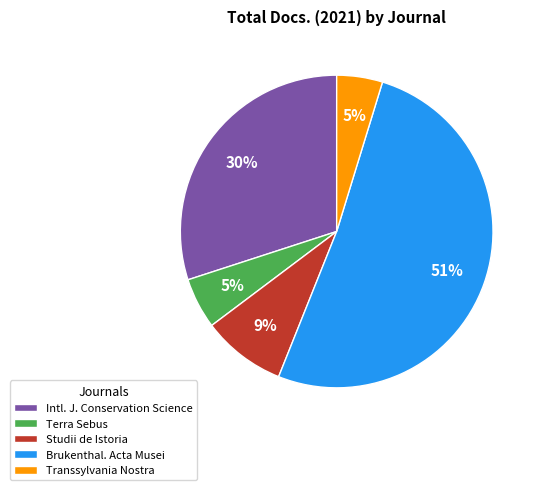

Does Brukenthal. Acta Musei account for over 50% of the chart?

Yes